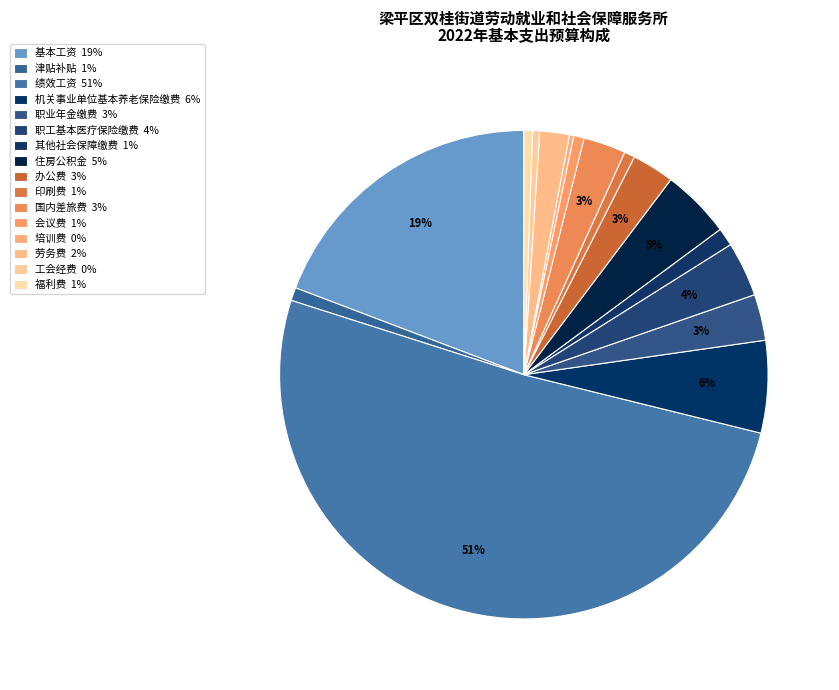

Count the number of slices in the pie.

16